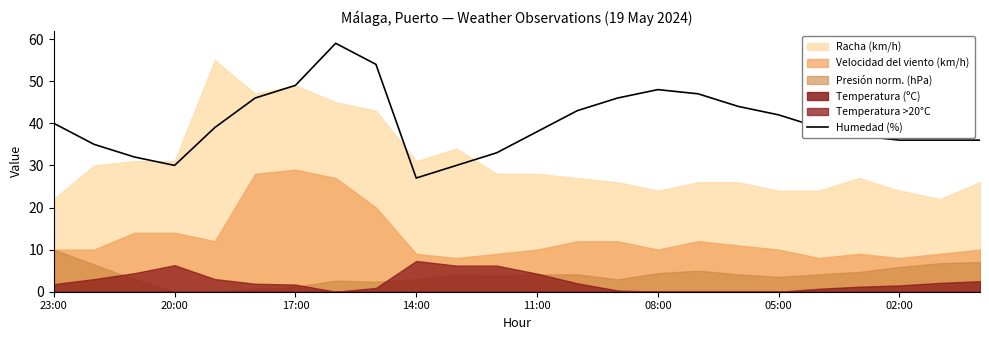

True or false: the data shows 44 at 17.

True